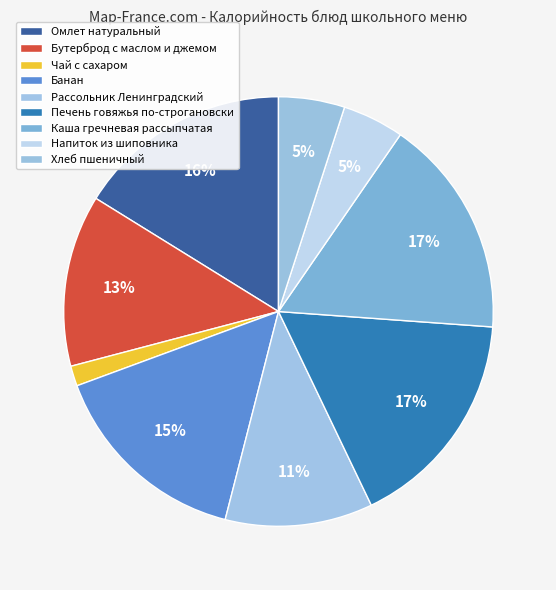

The Банан slice represents 25% of the pie. True or false?

False